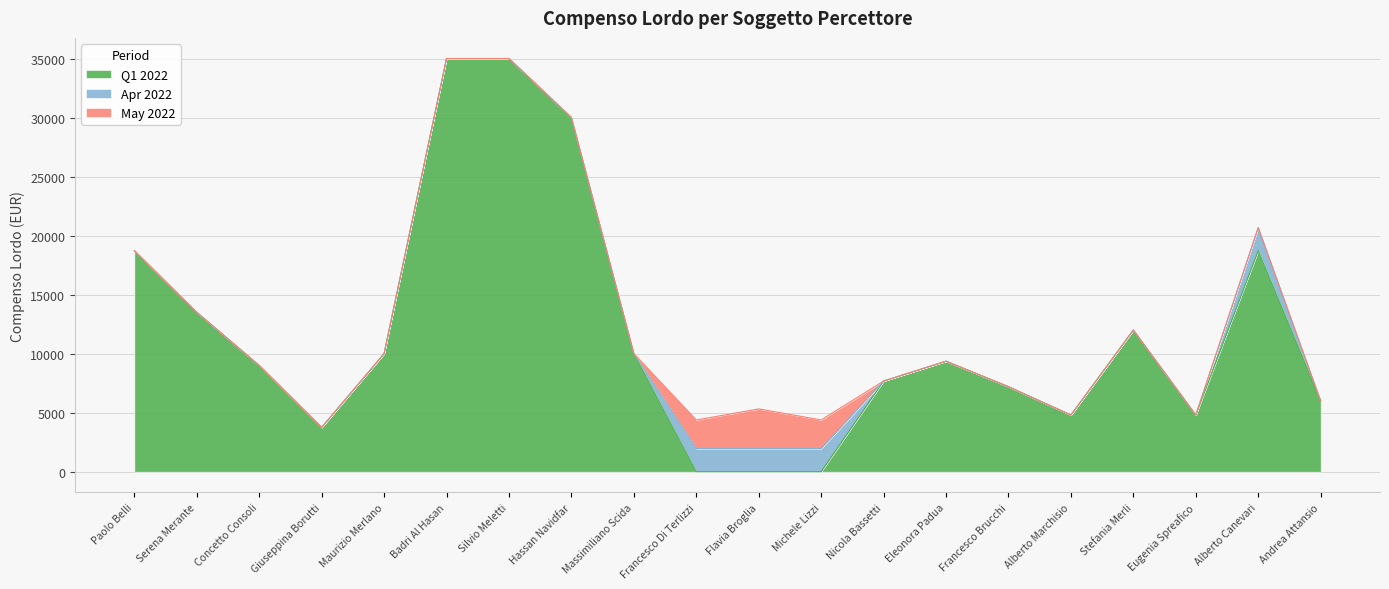

True or false: Q1 2022 has a value of 0.0 at Francesco Di Terlizzi.

True